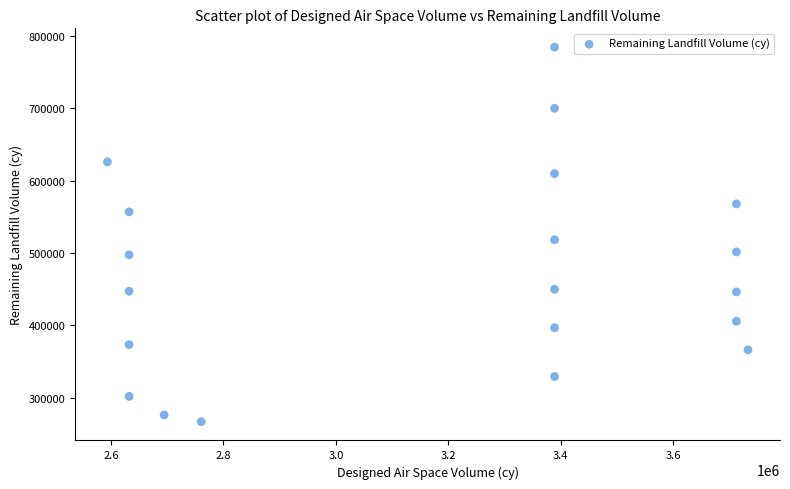

What Y value in the scatter plot is closest to 525538?

518166